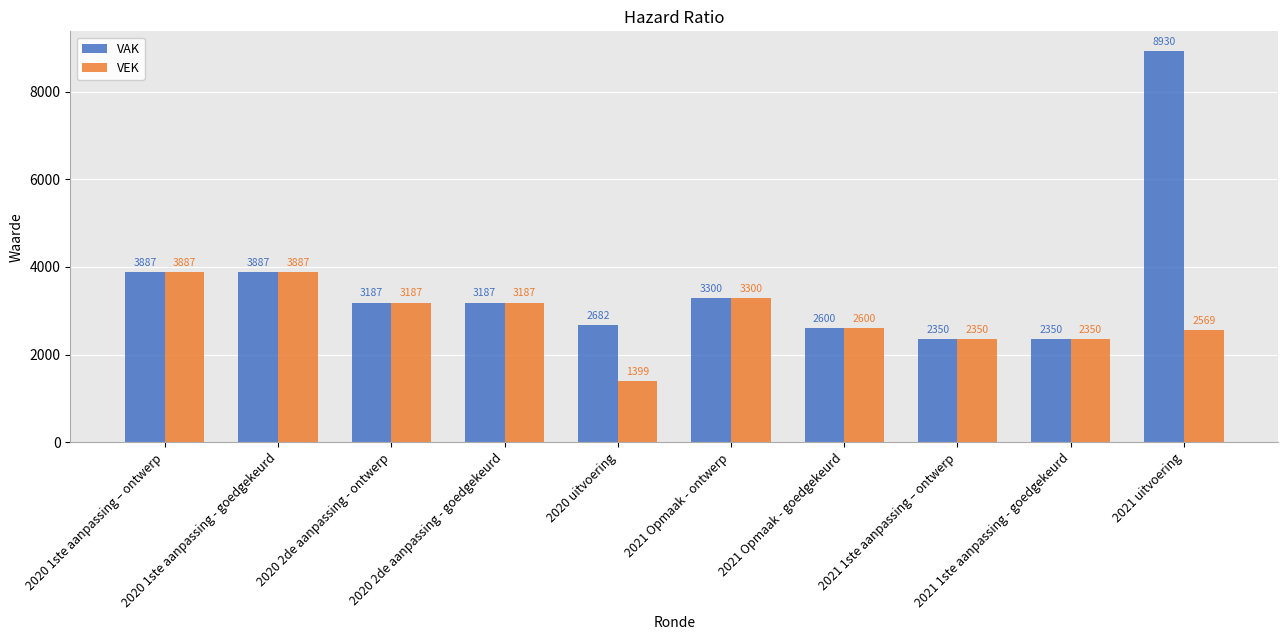

What is the sum of the VAK values at 2020 uitvoering and 2021 Opmaak - ontwerp?

5982